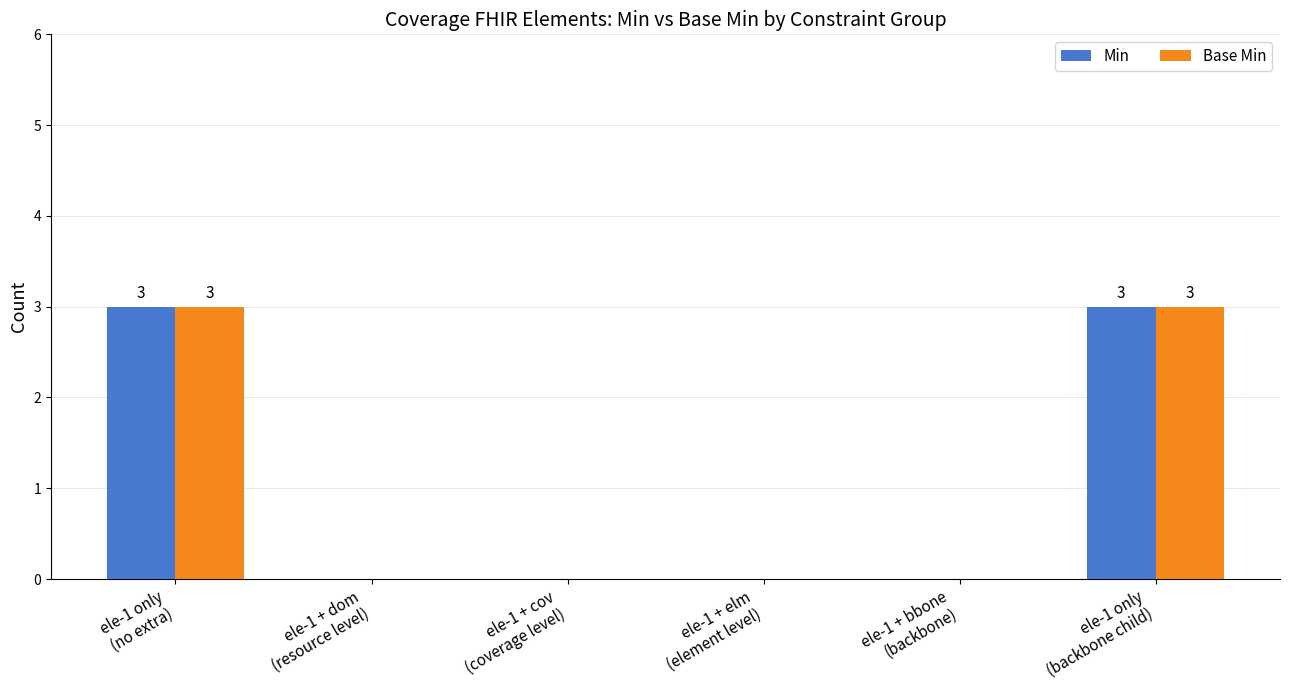

What is the greatest value displayed?

3